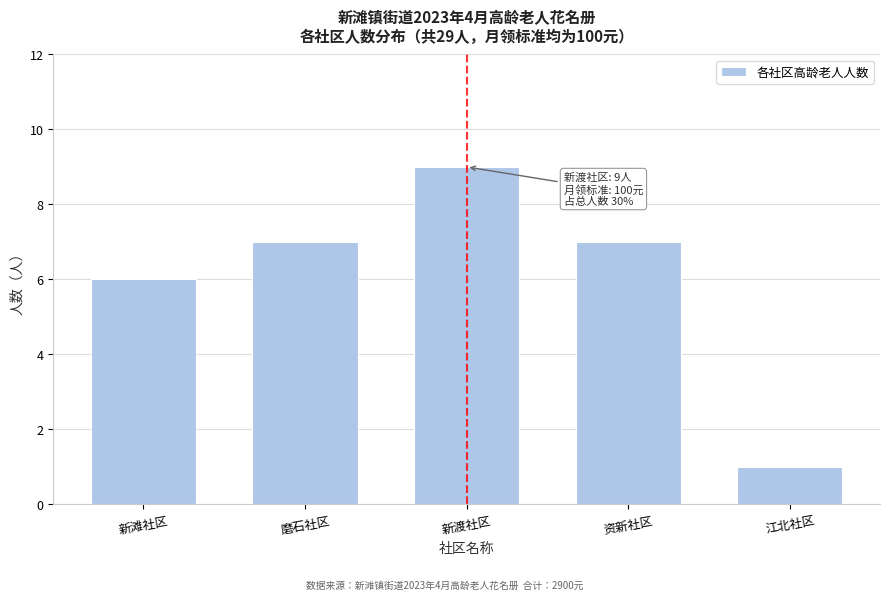

Reading left to right, extract all data points from this chart.

新滩社区=6	磨石社区=7	新渡社区=9	资新社区=7	江北社区=1